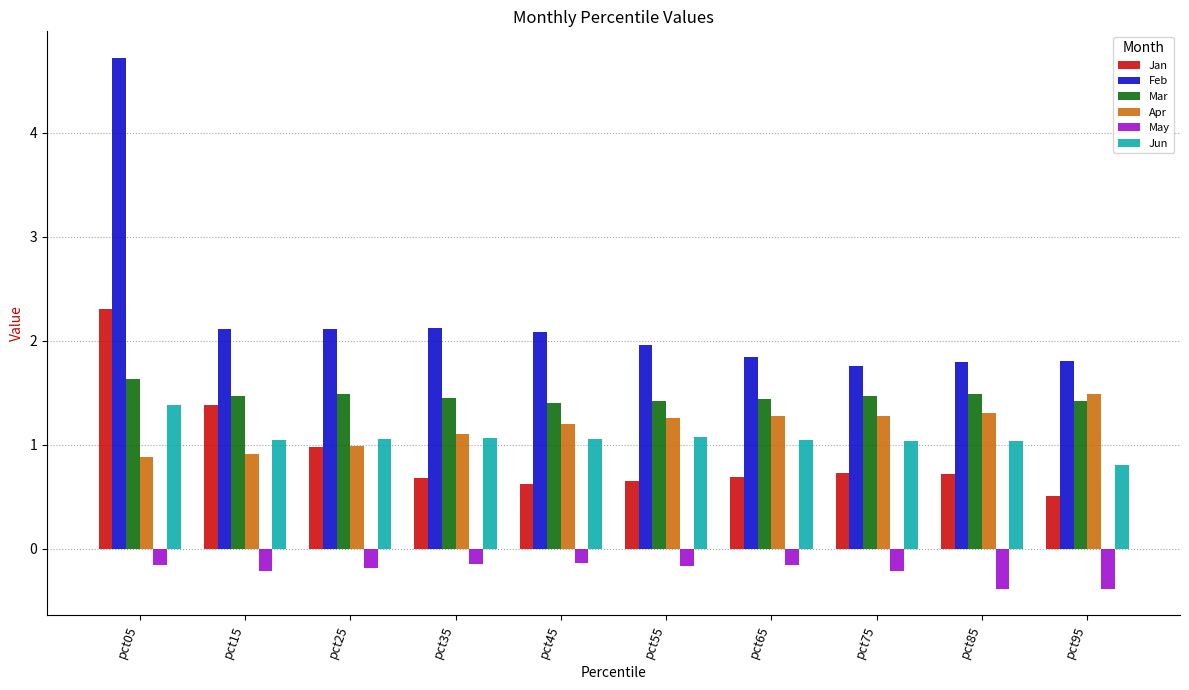

Rank the series at pct15 from highest to lowest value.

Feb, Mar, Jan, Jun, Apr, May